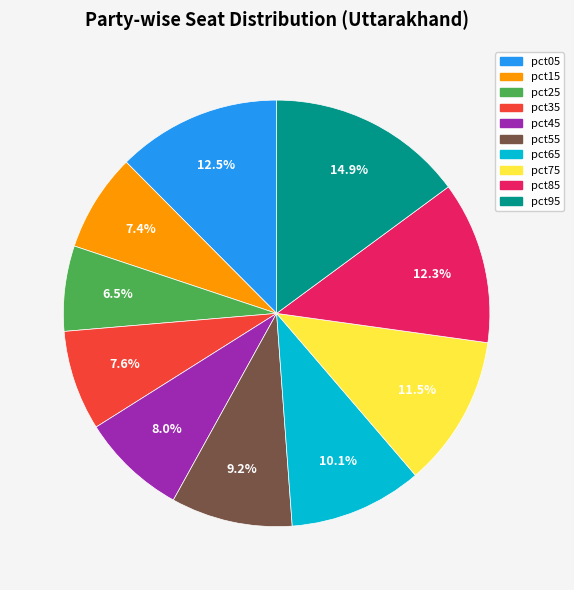

To the nearest percent, what is the difference between the largest and smallest slice percentages?

8%